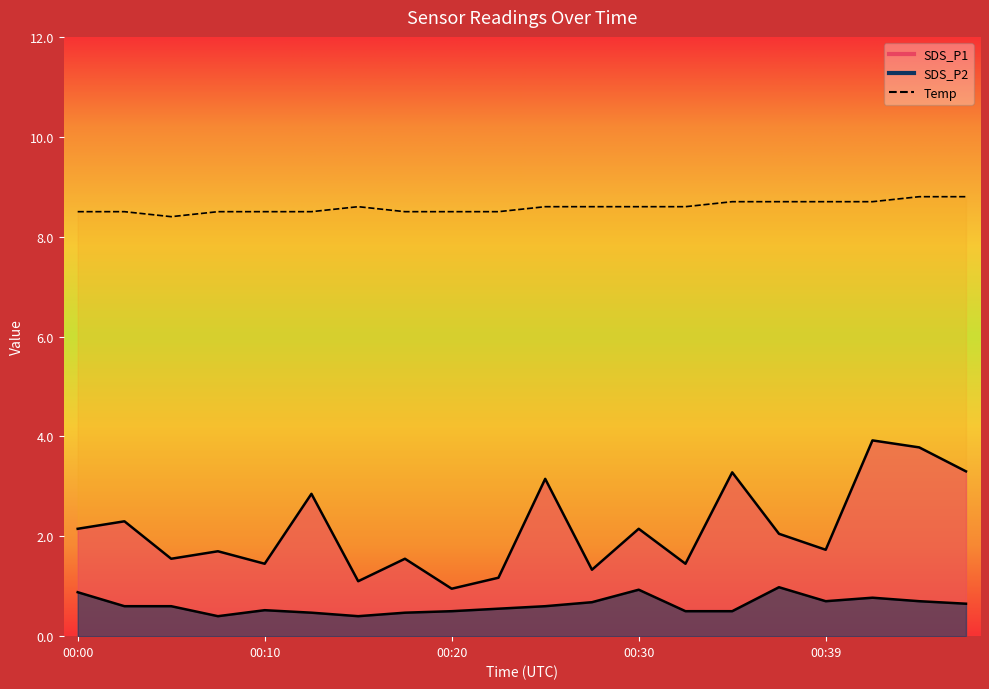

List the series in order of their overall mean, highest first.

Temp, SDS_P1, SDS_P2